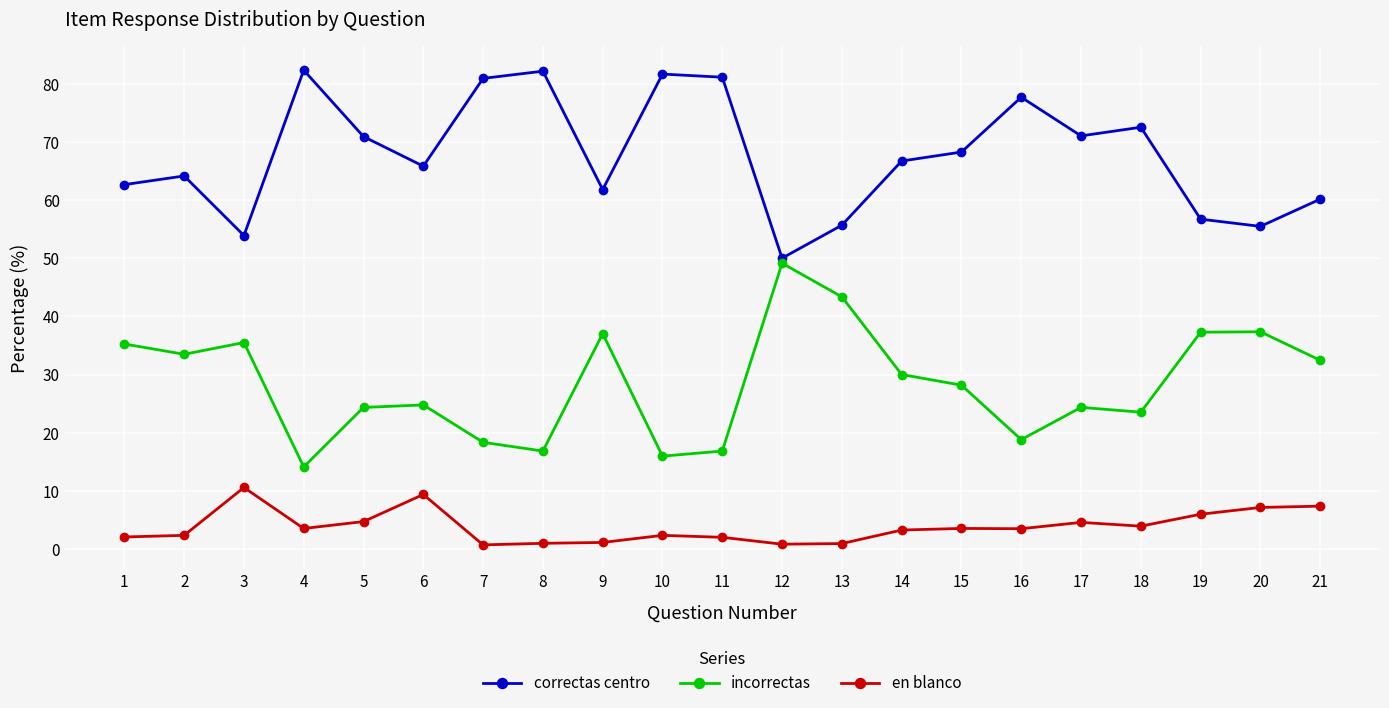

True or false: correctas centro and en blanco cross at least once.

False